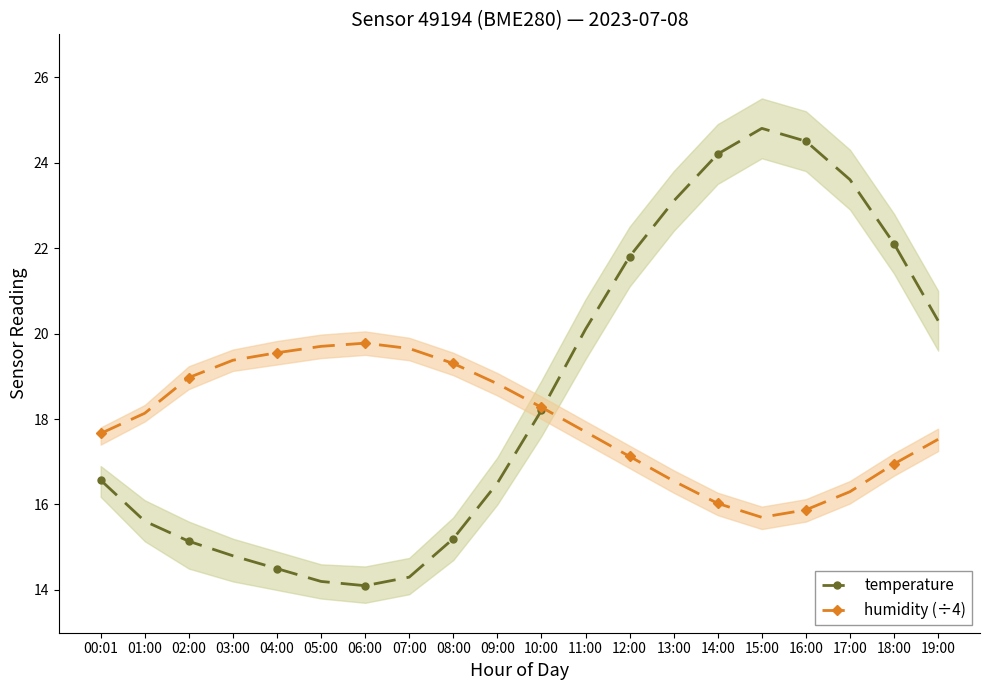

Count the number of categories in the chart.

20